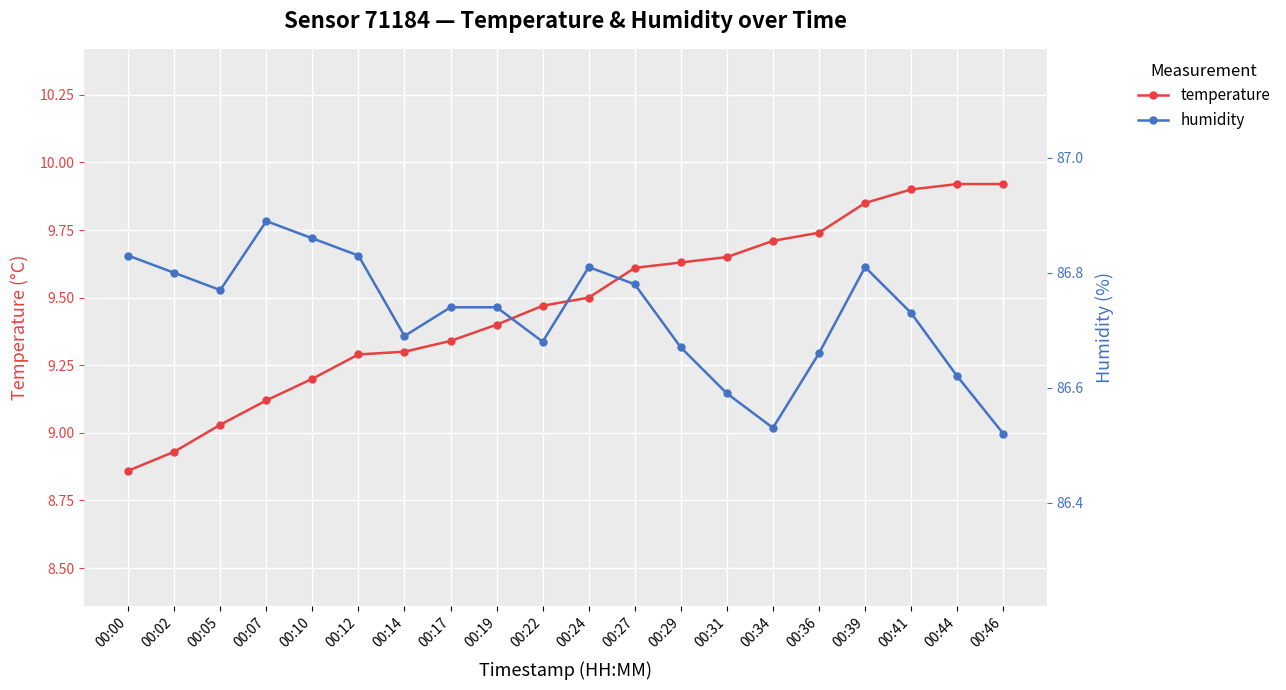

The humidity series shows 86.8 at 00:24. True or false?

True